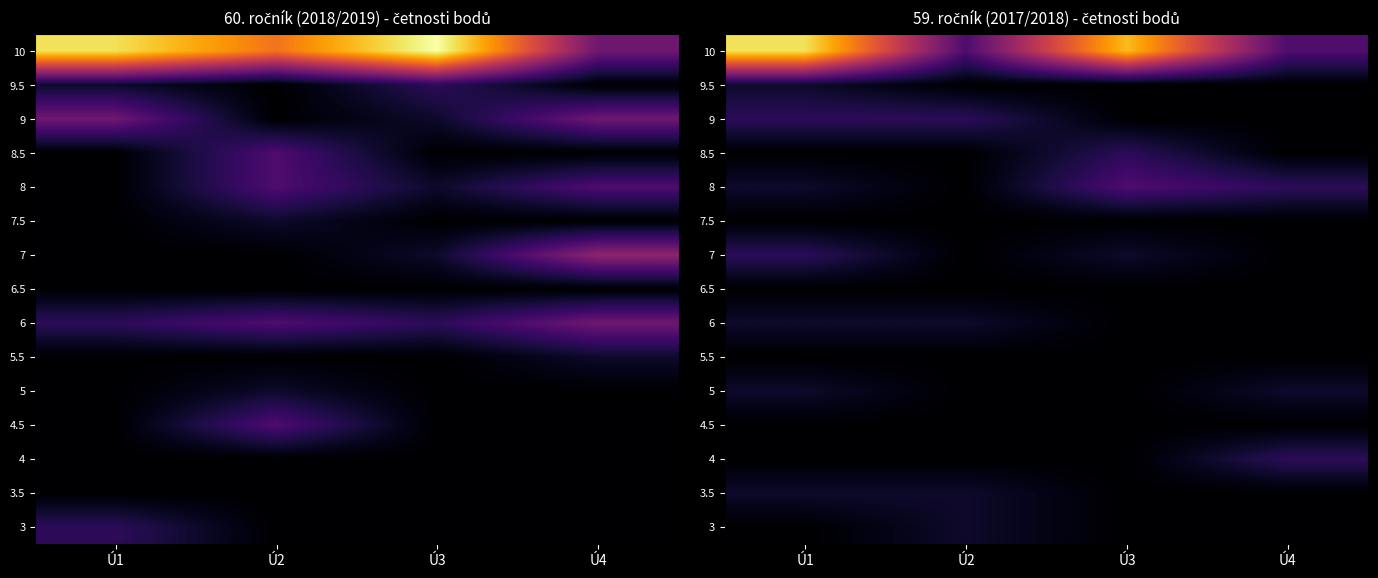

True or false: 5 has a value of 1 at Ú1.

False